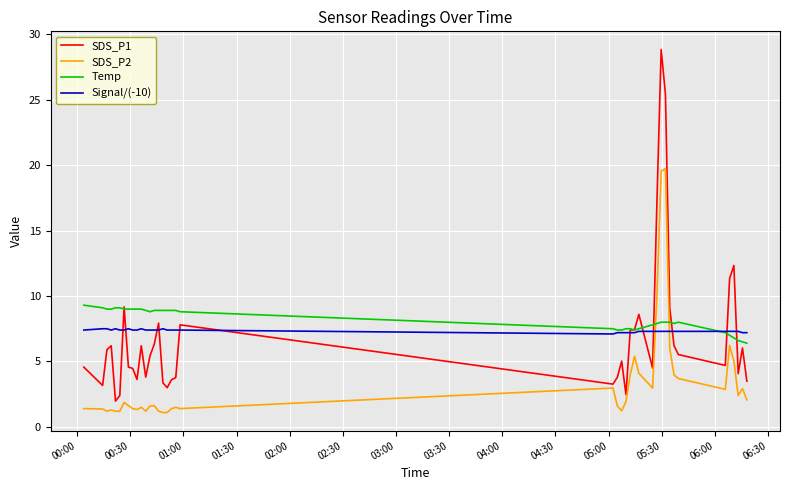

Which series ends up on top after the final intersection of SDS_P2 and Signal/(-10)?

Signal/(-10)